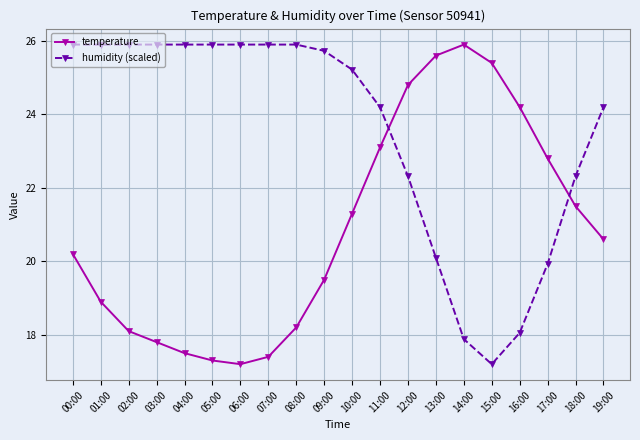

What is the sum of all humidity (scaled) values?

470.2